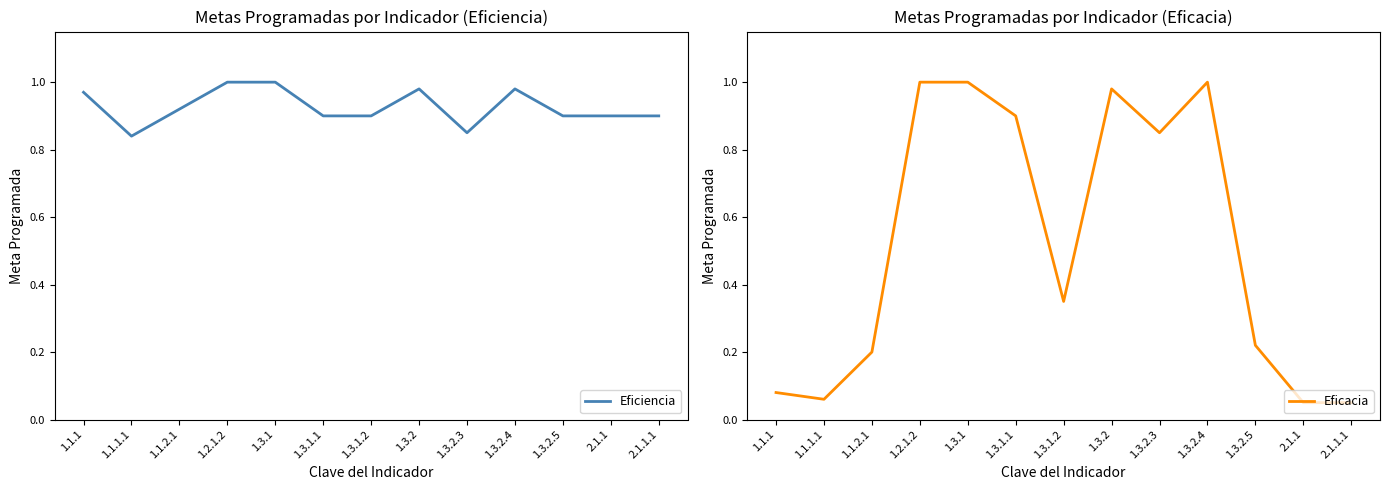

What value does the Eficacia series have at 1.3.1.1?

0.9